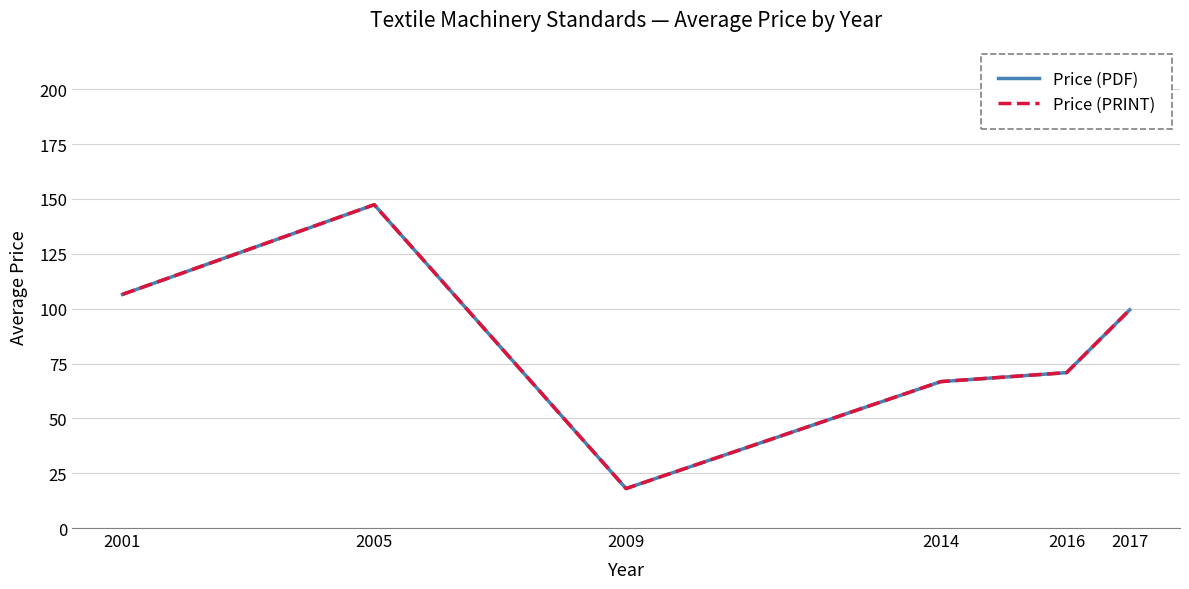

Does the chart display data point markers on the line(s)?

No